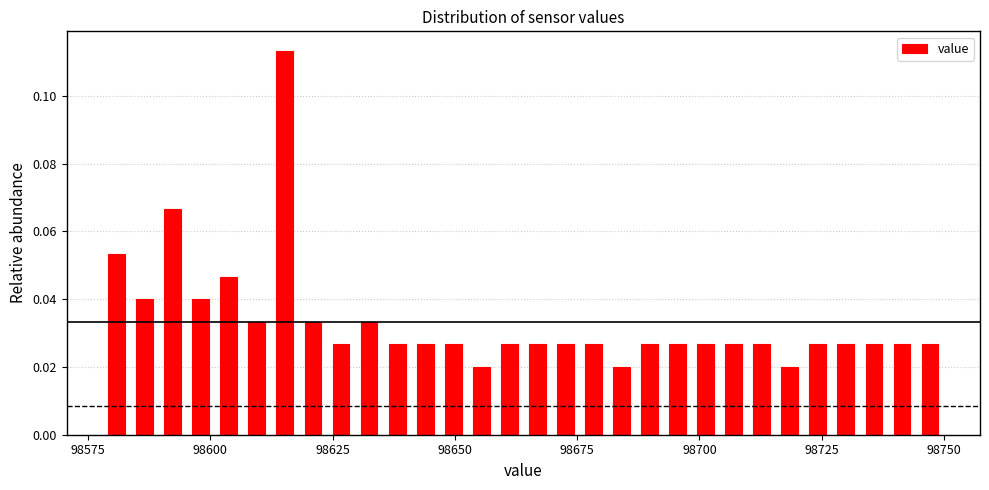

Around what value on the x-axis is the tallest bar? Give the approximate position of its centre, as read against the axis.

98615